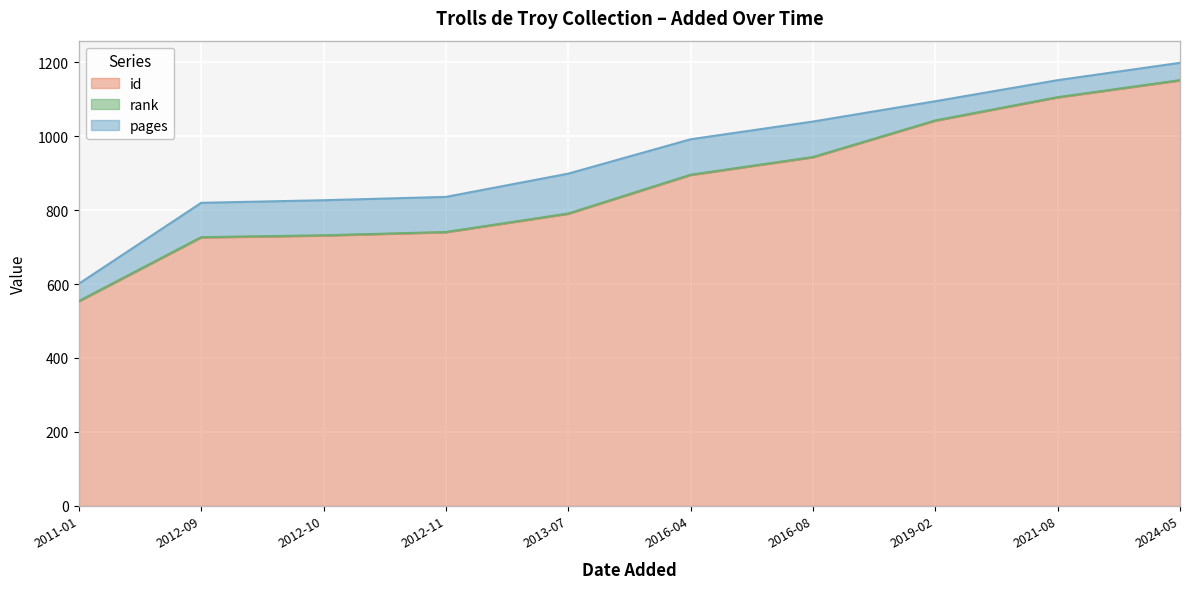

Which series changed the most between 2012-11 and 2016-04?

id